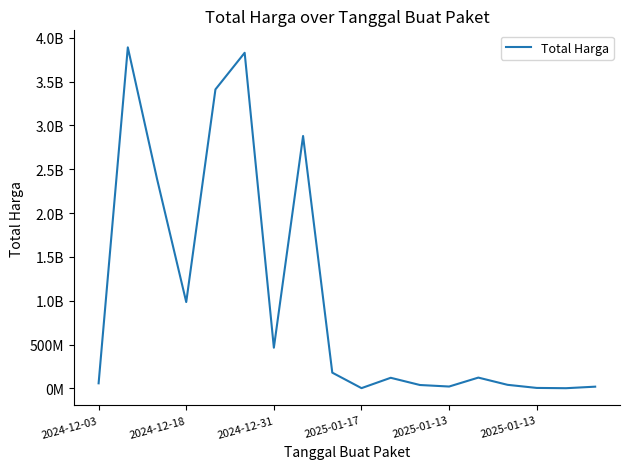

Rank the categories by value from lowest to highest.

16, 9, 15, 17, 12, 11, 14, 2024-12-03, 10, 13, 8, 6, 2025-01-17, 2024-12-31, 7, 2025-01-13, 2025-01-13, 2024-12-18